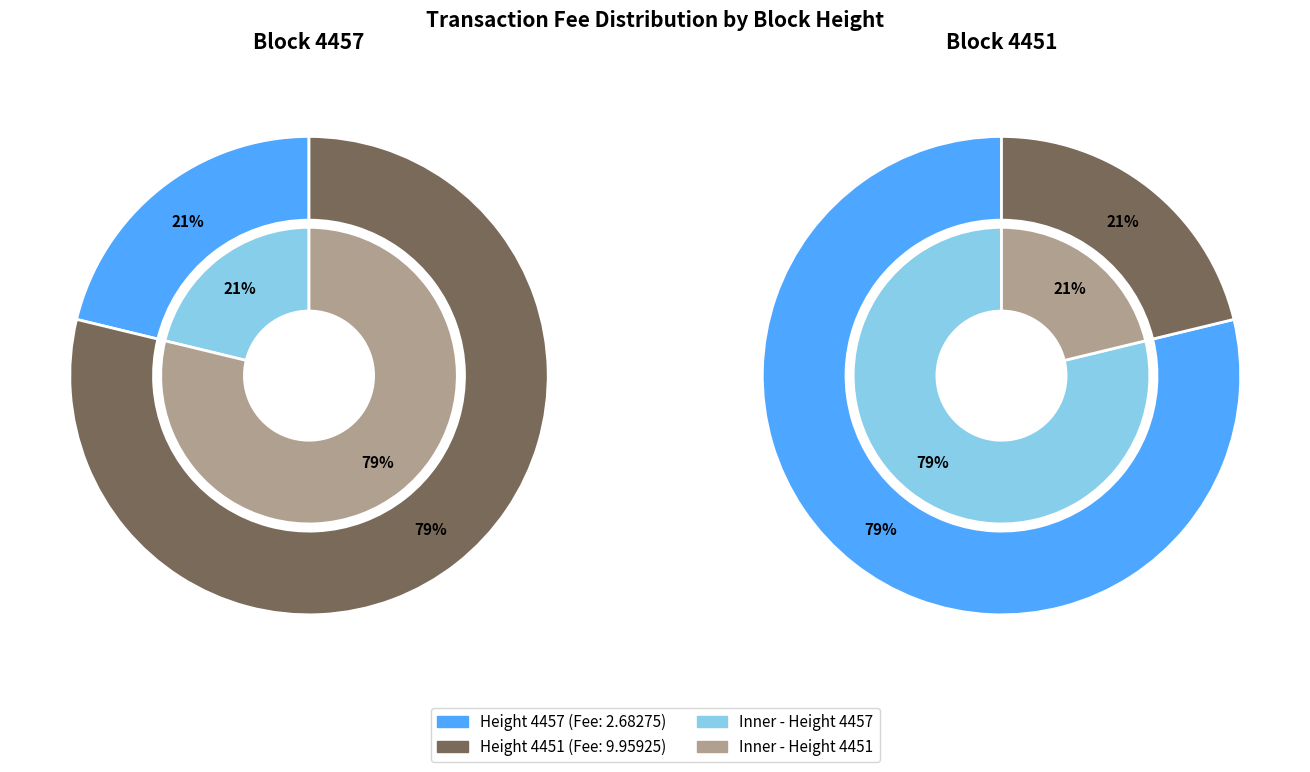

Which slice is the largest?

4451